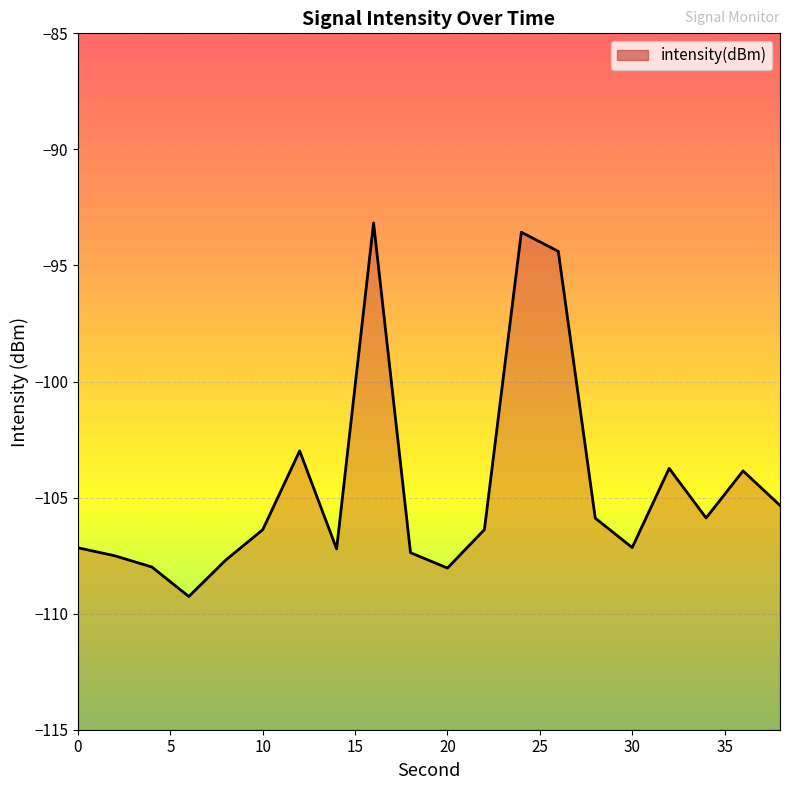

What is the difference between the maximum and minimum values?

16.1